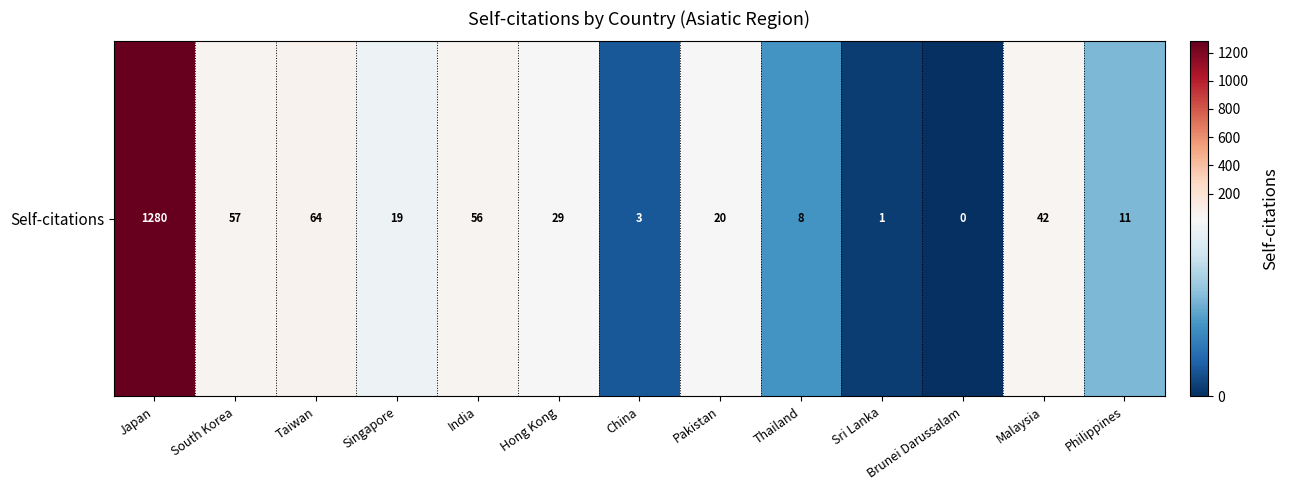

Reading left to right, list all the values displayed in this chart.

1280	57	64	19	56	29	3	20	8	1	0	42	11